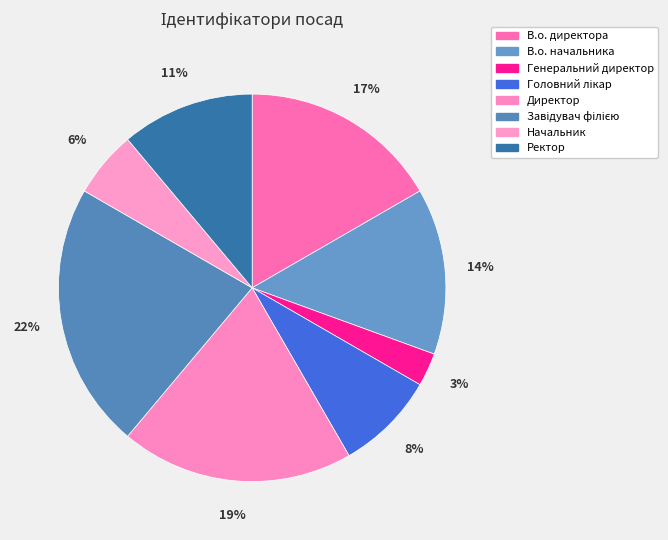

What is the ratio of the value at Головний лікар to the value at Генеральний директор?

3.0